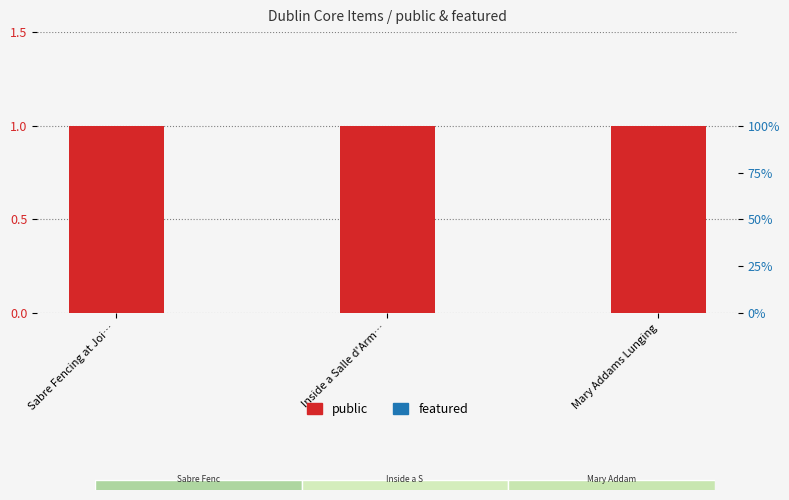

What is the minimum value for public?

1